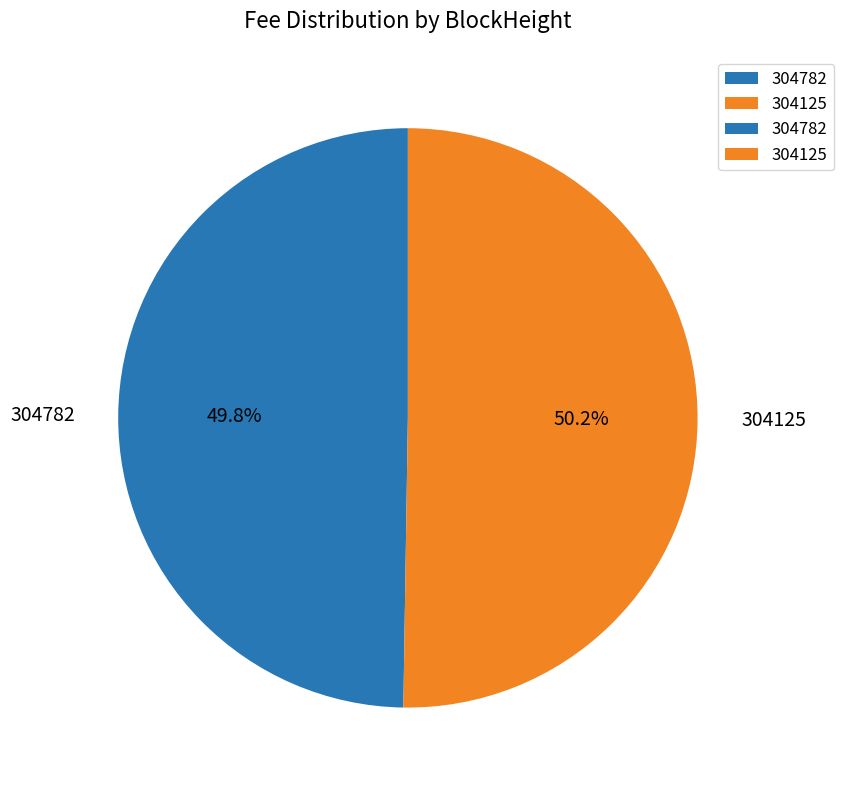

To the nearest percent, what is the average slice percentage?

50%